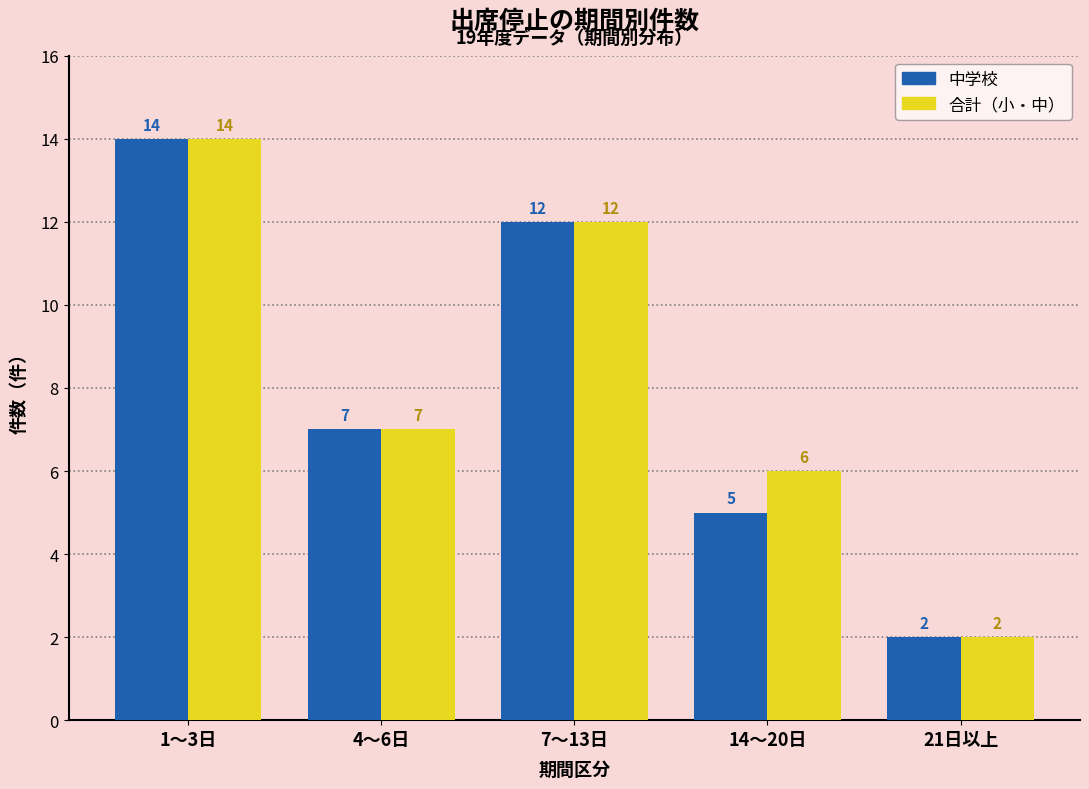

Reading left to right, extract all data points from this chart.

中学校: 1～3日=14	4～6日=7	7～13日=12	14～20日=5	21日以上=2
合計（小・中）: 1～3日=14	4～6日=7	7～13日=12	14～20日=6	21日以上=2